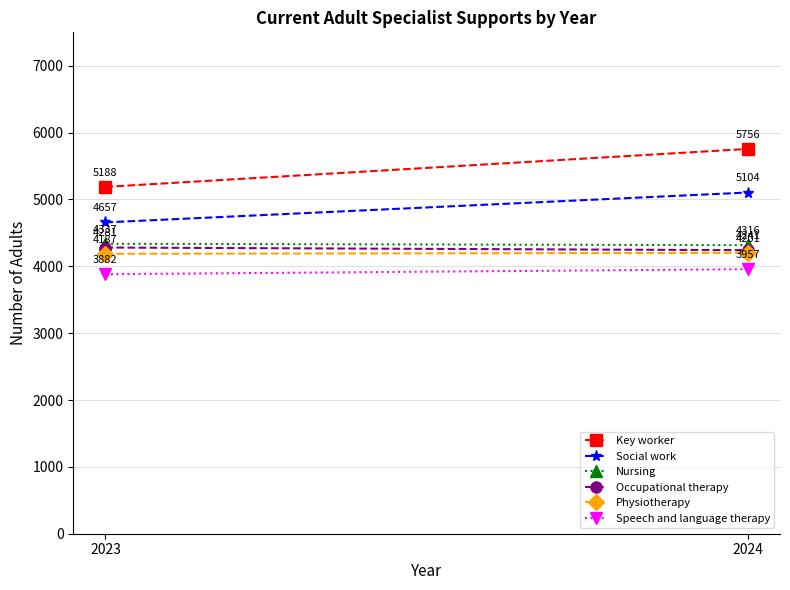

List the labels in order of Key worker value, smallest first.

2023, 2024